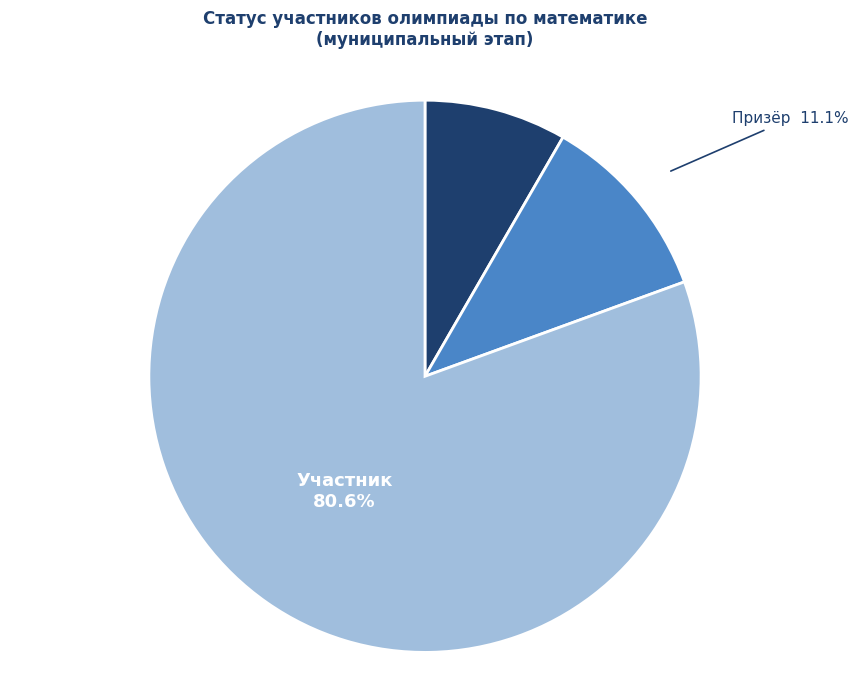

Does Победитель account for over 50% of the chart?

No